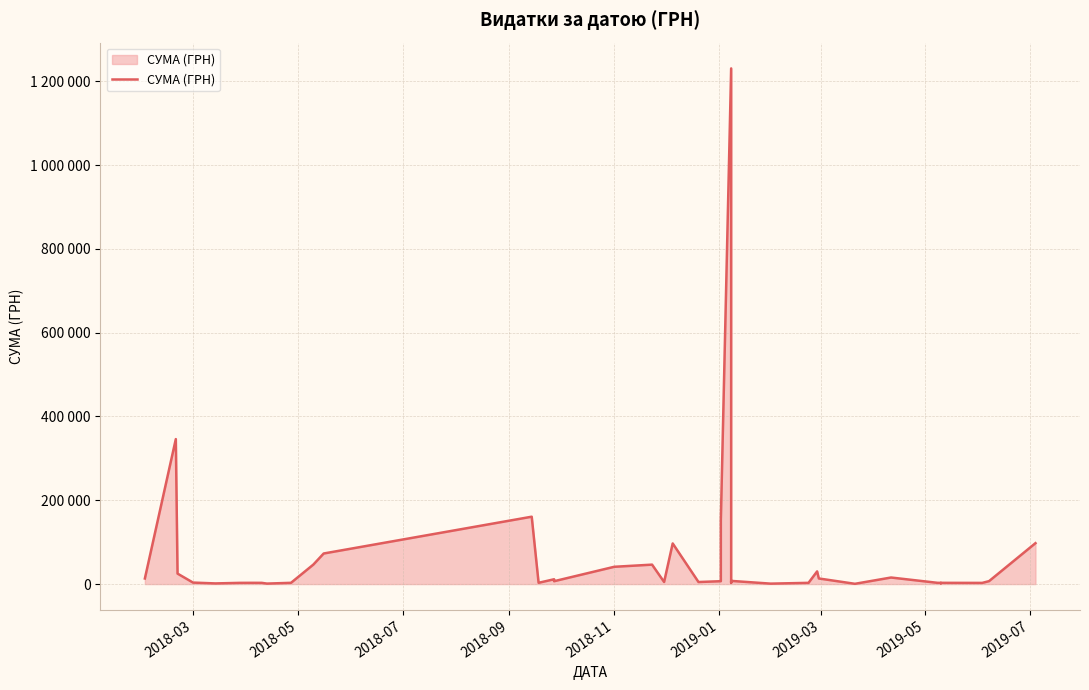

How many data points are less than 6821?

20